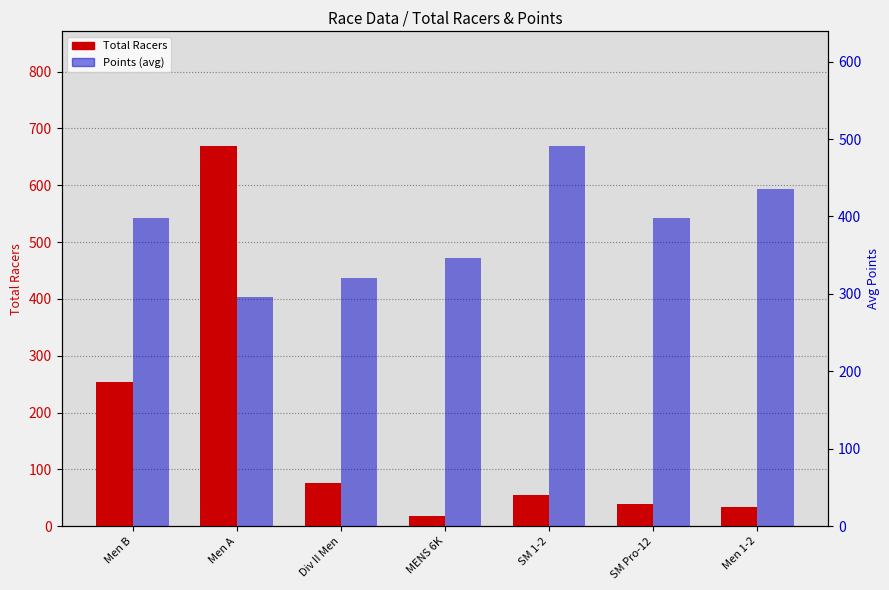

At SM 1-2, list the series in order from largest to smallest.

Points (avg), Total Racers